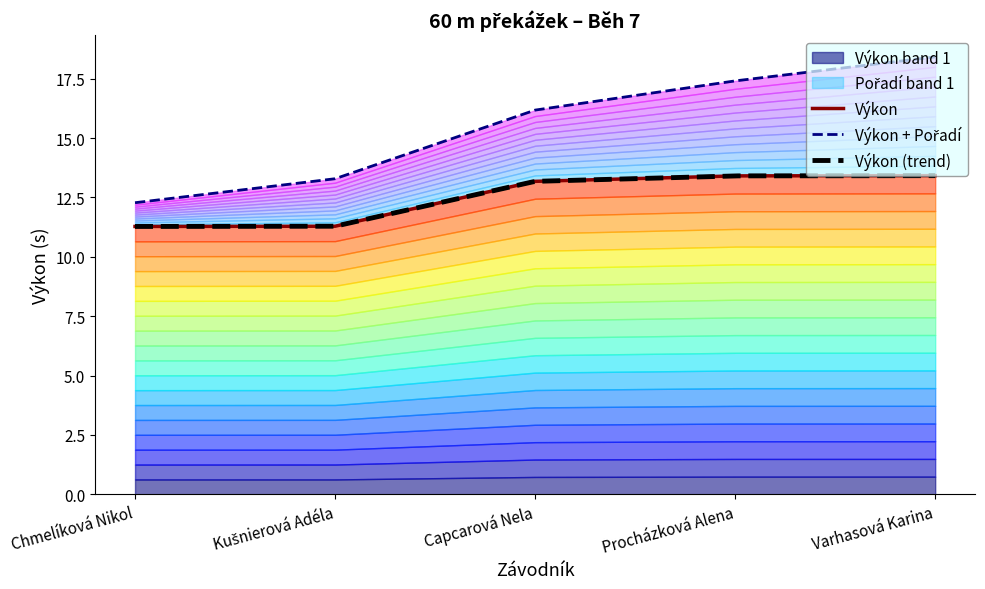

What is the average value of the Výkon series?

12.5